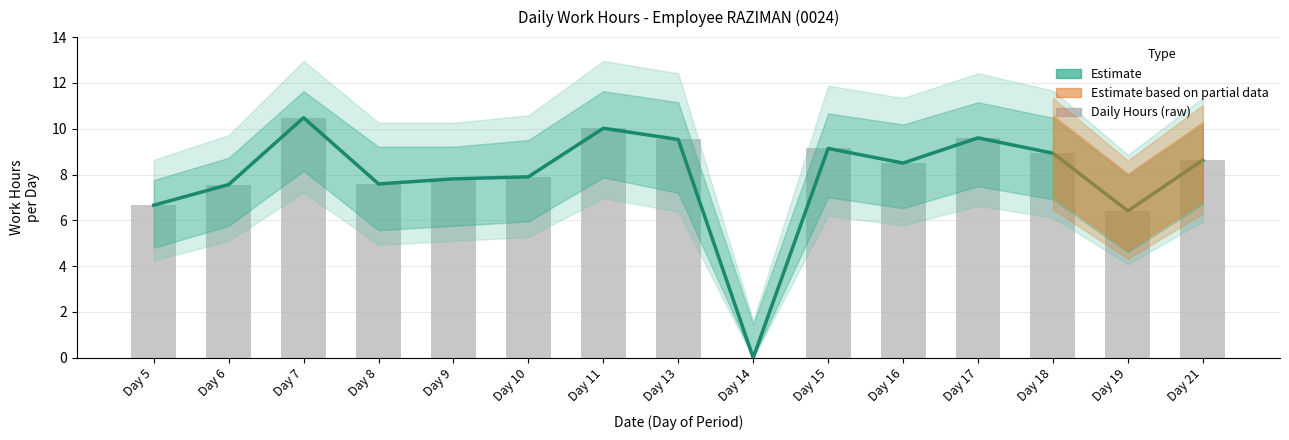

Does the chart contain stacked bars?

No